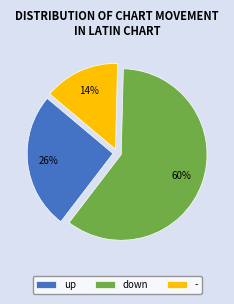

Does any single category account for the majority?

Yes